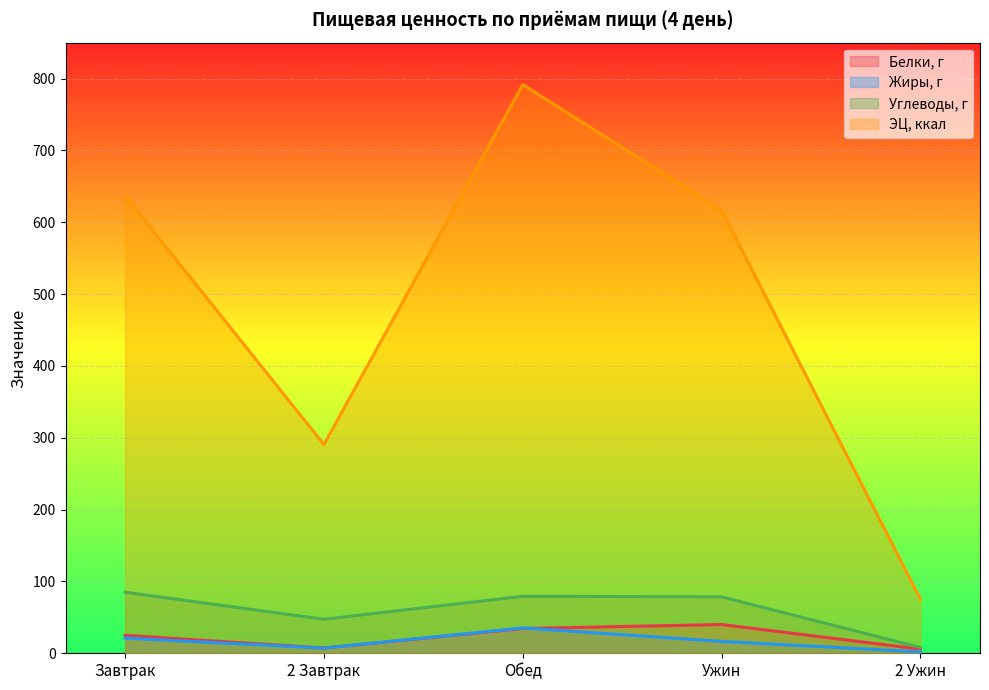

Which series has the widest spread of values?

ЭЦ, ккал